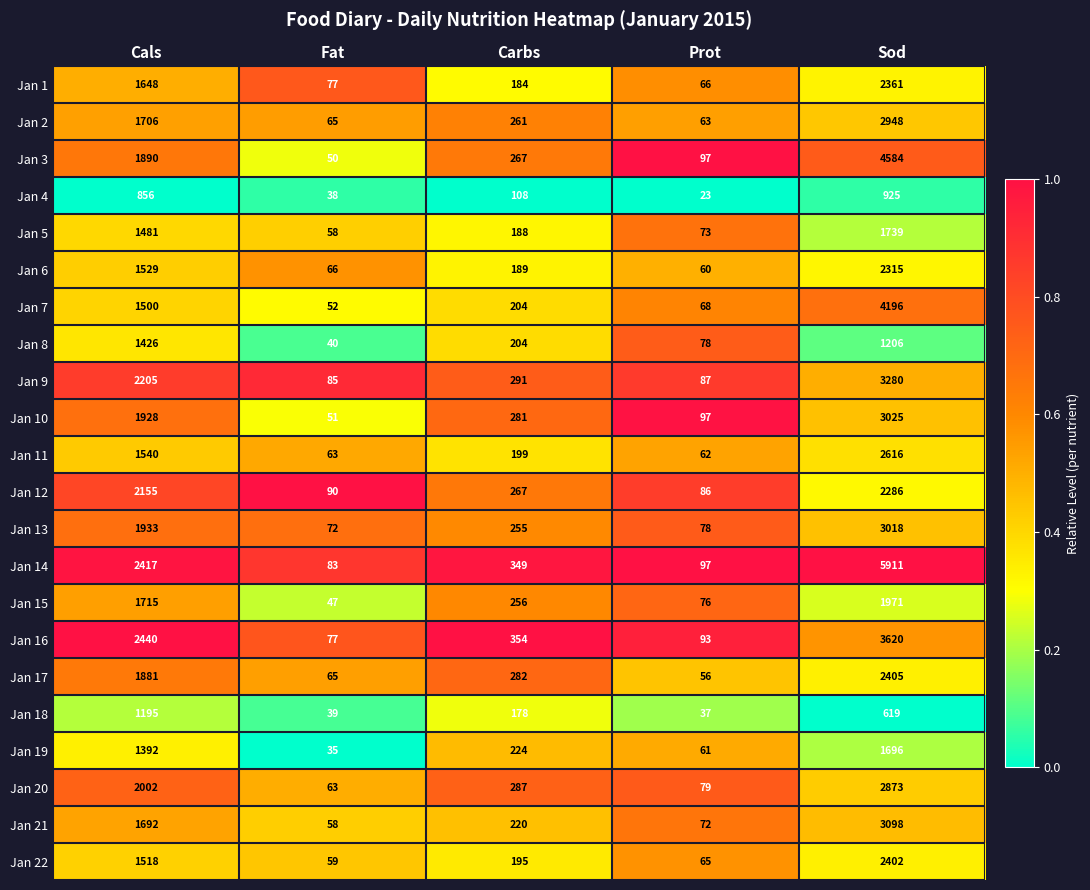

Is it true that Jan 7 equals 204 at Carbs?

True